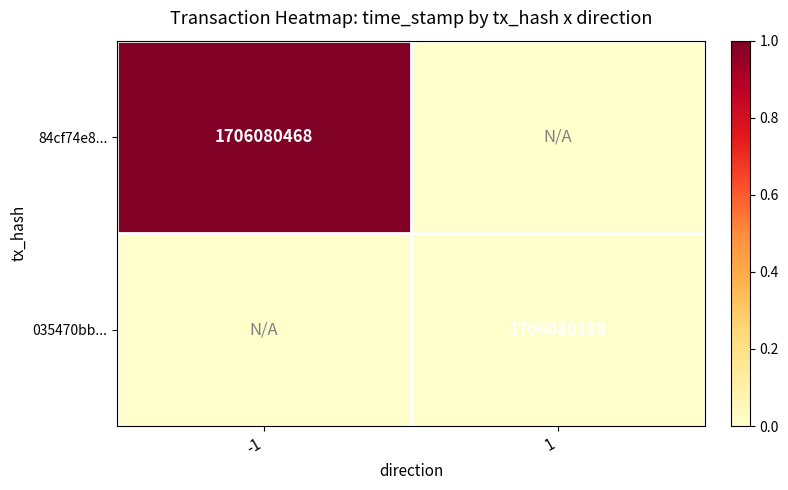

The 84cf74e8... series shows 2250218283 at -1. True or false?

False